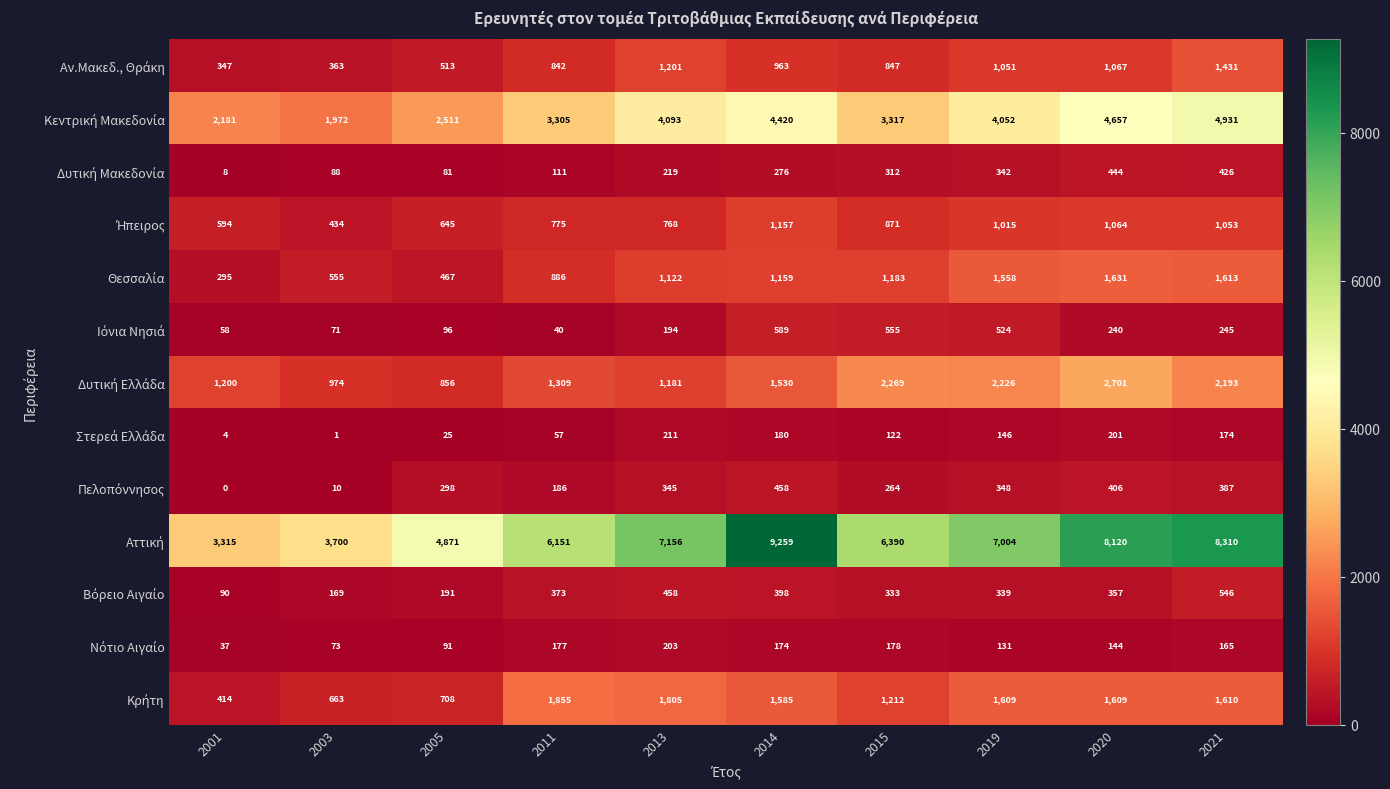

How many distinct data groups are displayed?

13